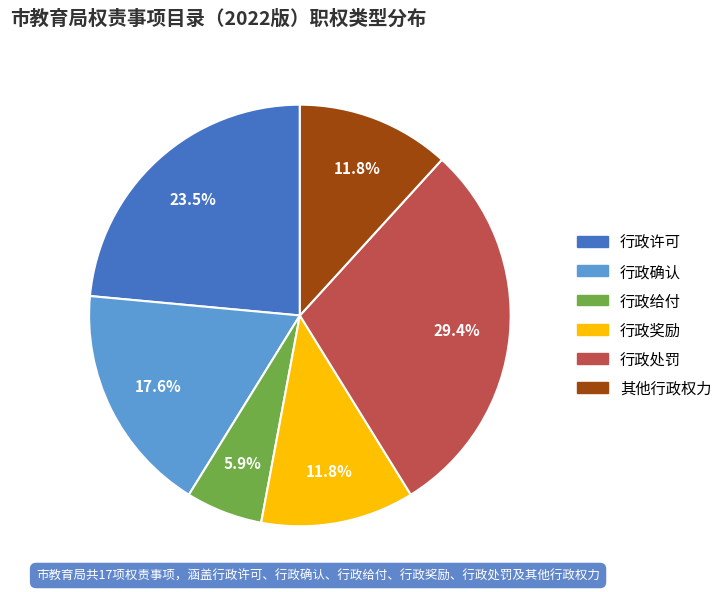

Is there a majority slice in this chart?

No